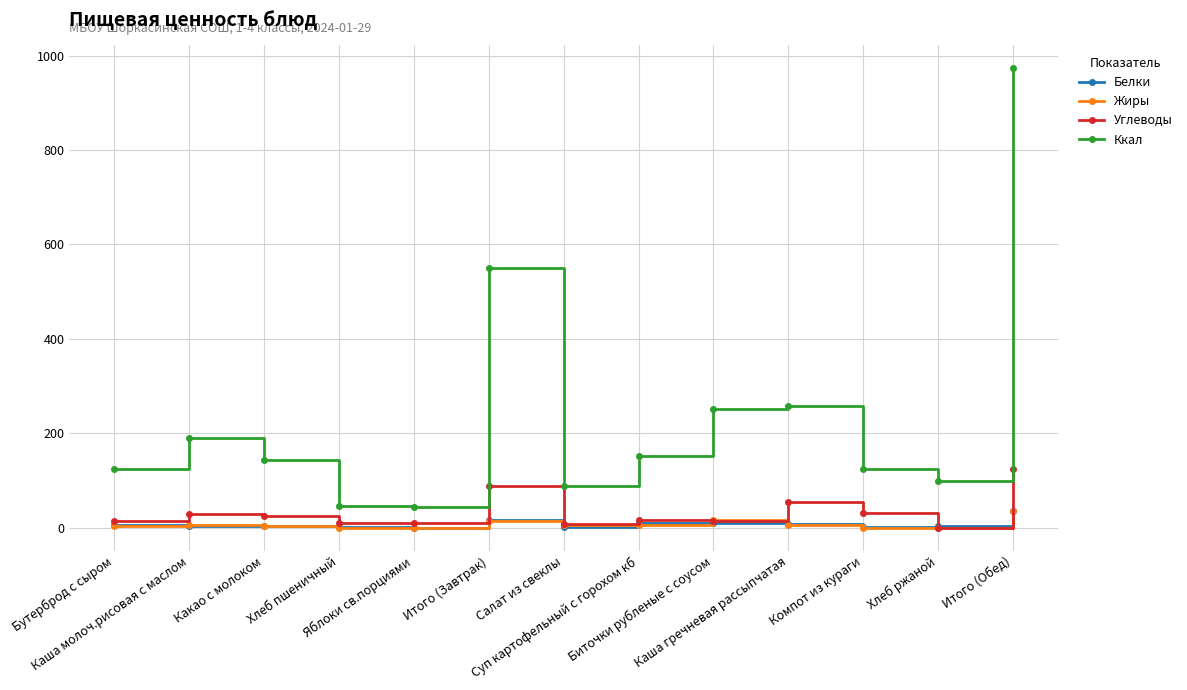

What is the average value of the Белки series?

7.9